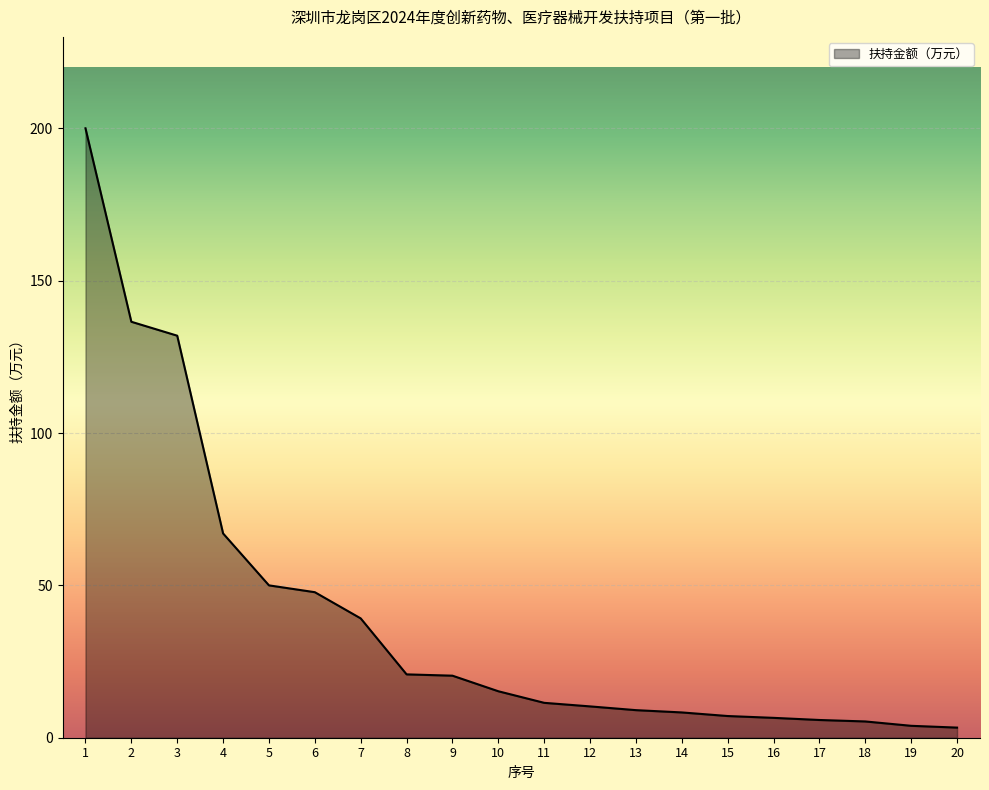

How many lines are shown in the chart?

1